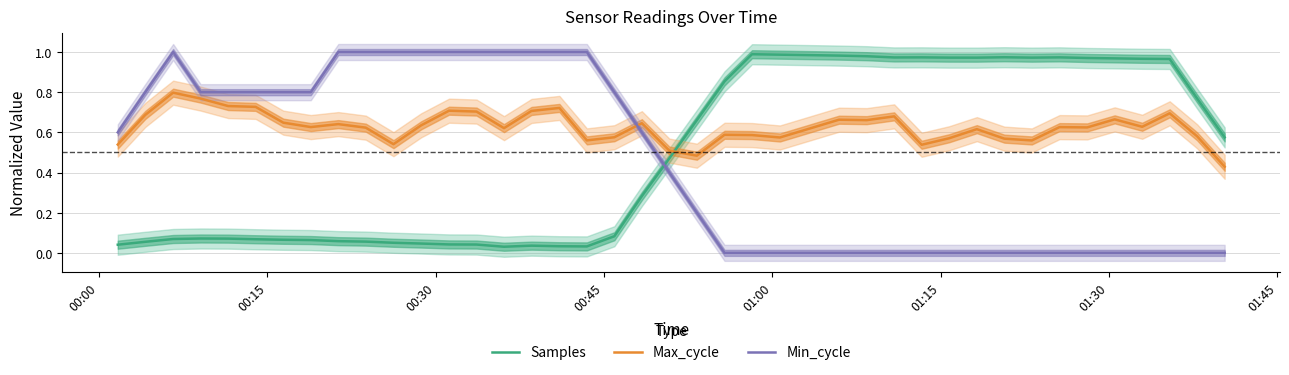

Which series ends up on top after the final intersection of Min_cycle and Max_cycle?

Max_cycle